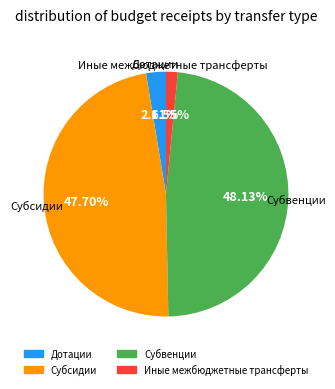

Do Иные межбюджетные трансферты and Субсидии together represent more than half of the pie?

No